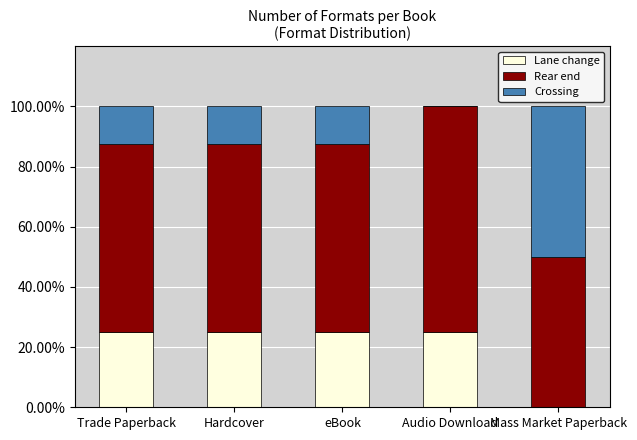

True or false: Lane change has a value of 0.0 at Mass Market Paperback.

True